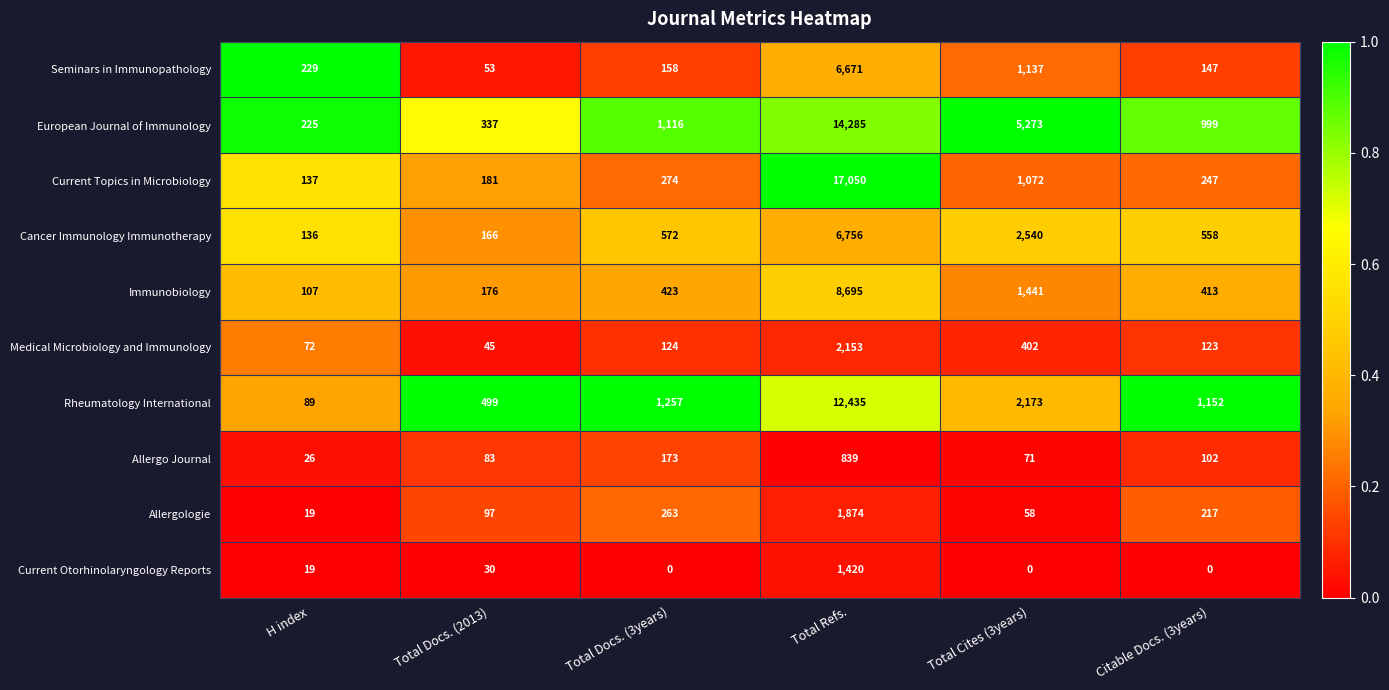

What is the difference between the maximum and second lowest values in the Medical Microbiology and Immunology series?

2081